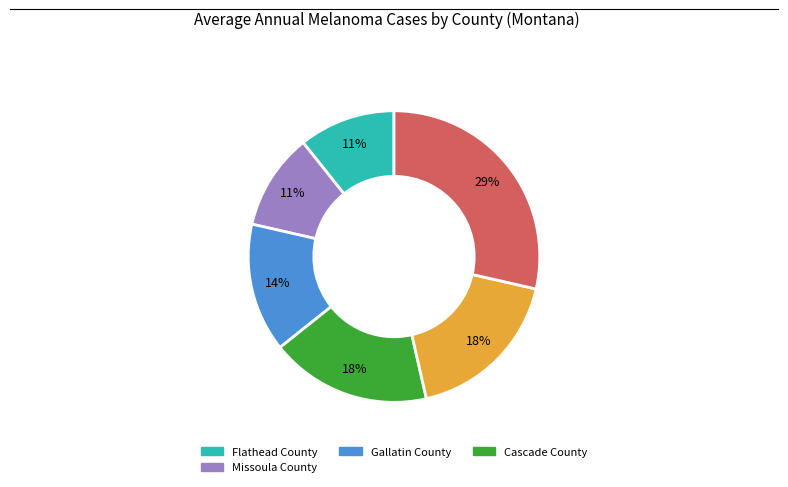

How many slices are in this pie chart?

6